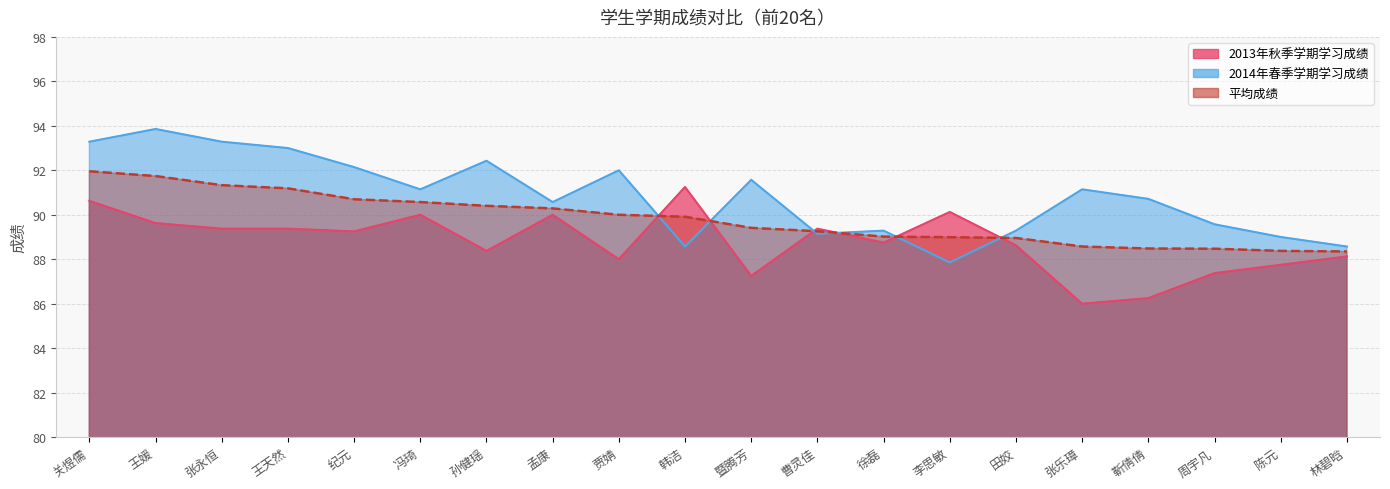

At which label is 2013年秋季学期学习成绩 closest to 88?

贾婧